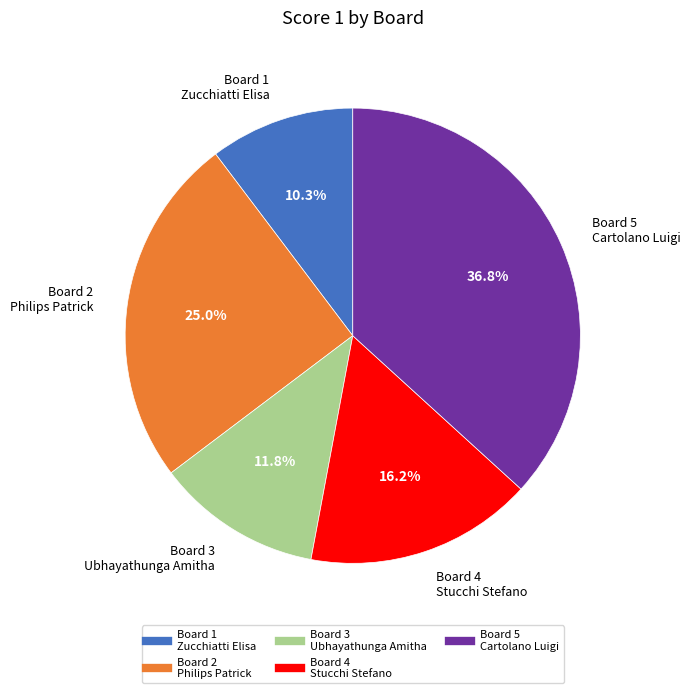

Rank the categories by value from highest to lowest.

Board 5 Cartolano Luigi, Board 2 Philips Patrick, Board 4 Stucchi Stefano, Board 3 Ubhayathunga Amitha, Board 1 Zucchiatti Elisa